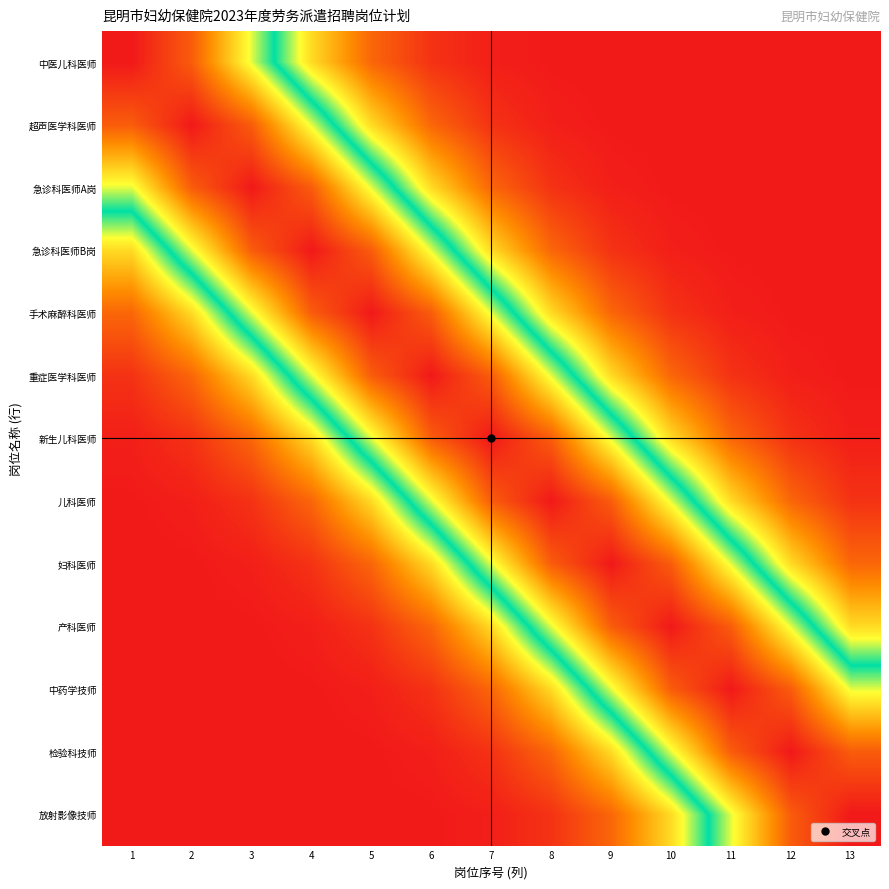

Which series has the widest spread of values?

中医儿科医师